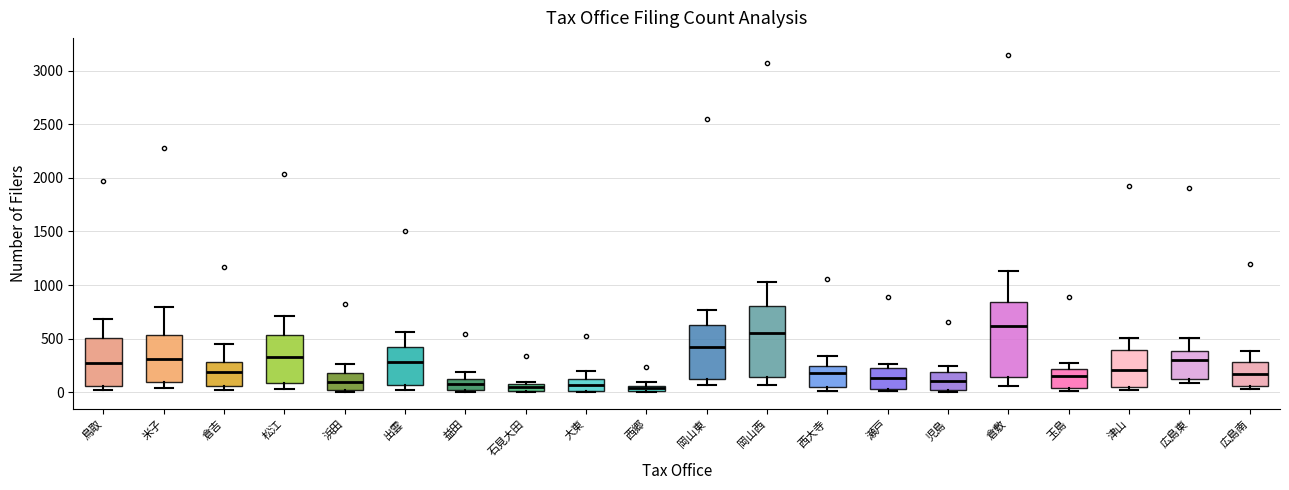

Which box has the highest median line?

倉敷